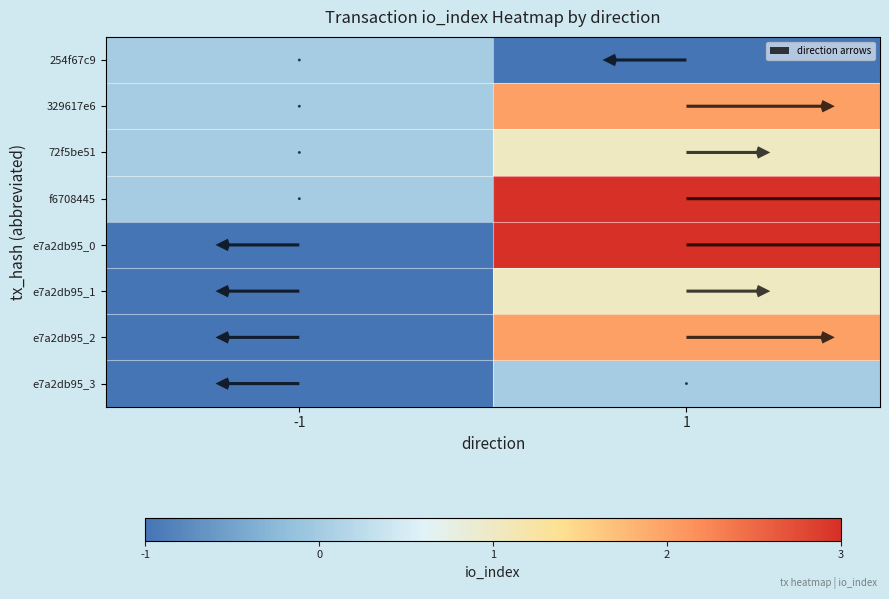

True or false: e7a2db95_3 has a value of -1 at -1.

True